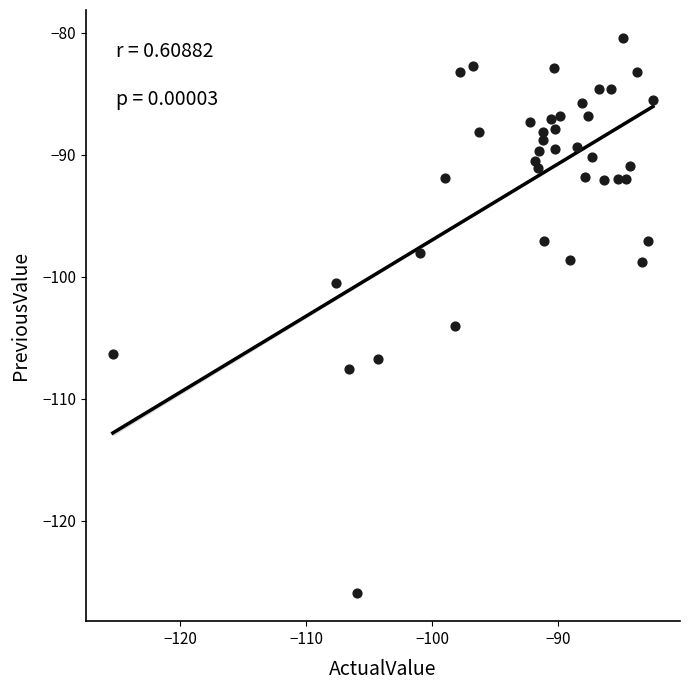

What Y value in the scatter plot is closest to -103?

-104.0